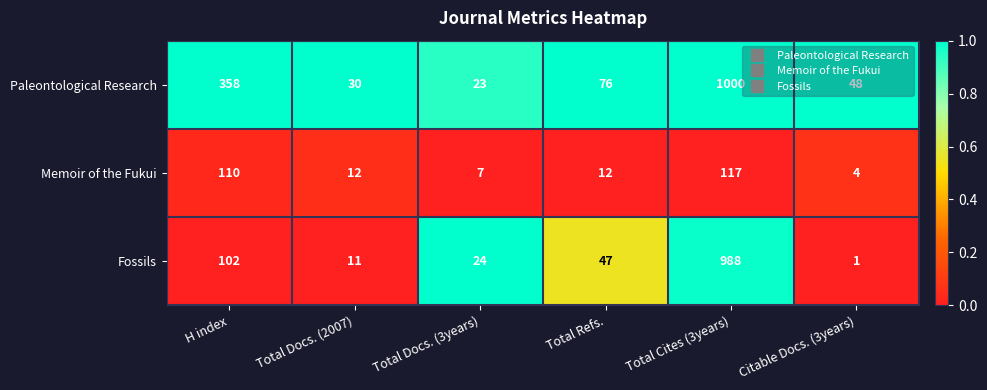

At Total Docs. (2007), list the series in order from largest to smallest.

Paleontological Research, Memoir of the Fukui, Fossils